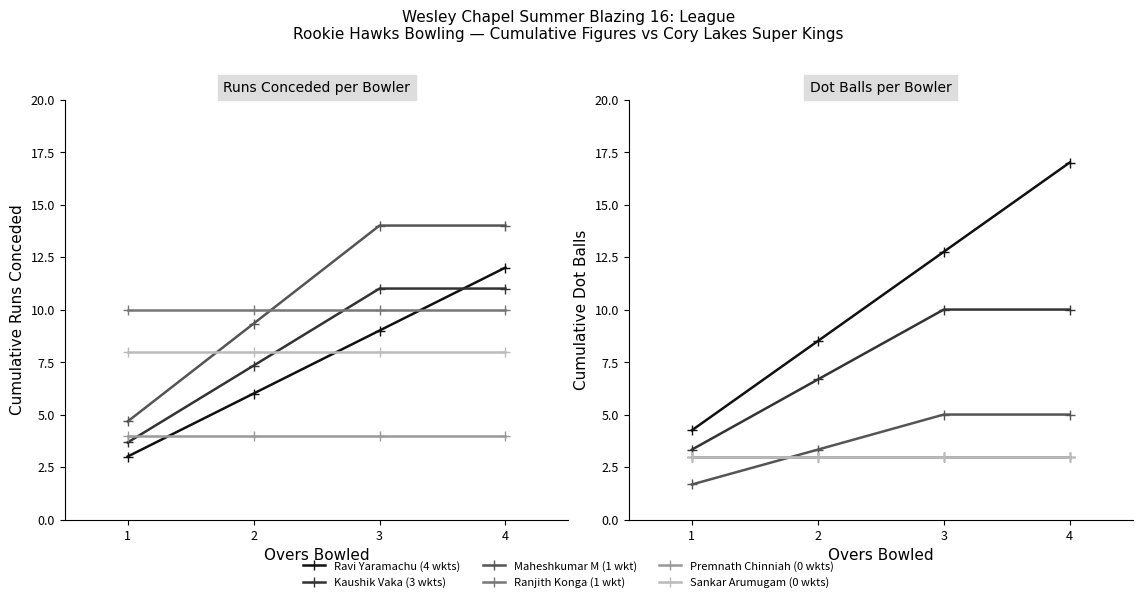

True or false: Premnath Chinniah (0 wkts) and Ravi Yaramachu (4 wkts) intersect in this chart.

False